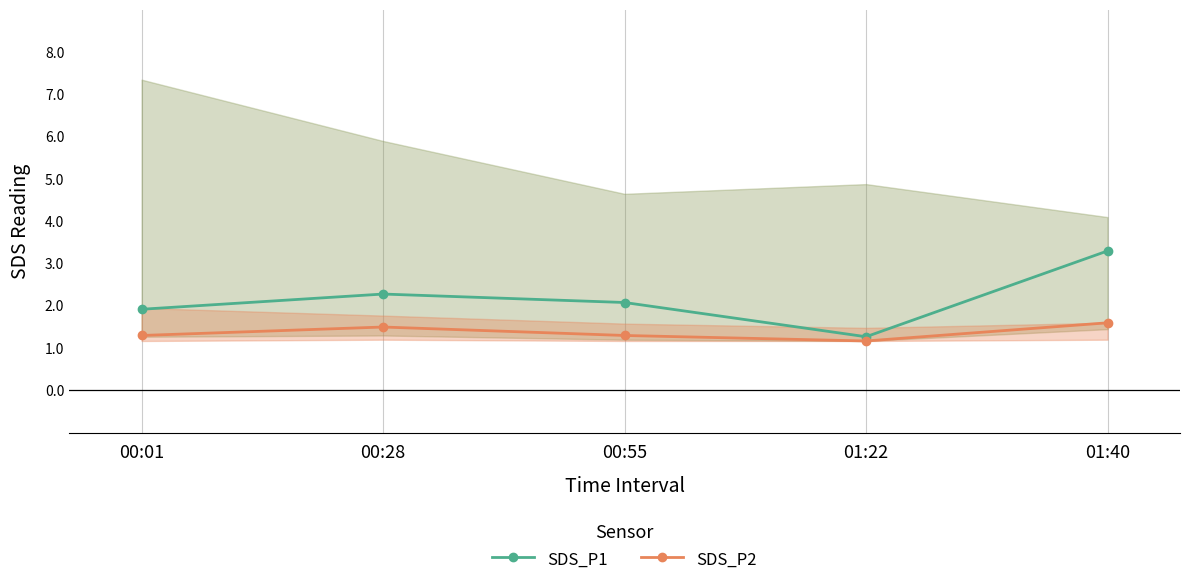

List the labels in order of SDS_P1 value, smallest first.

01:22, 00:01, 00:55, 00:28, 01:40